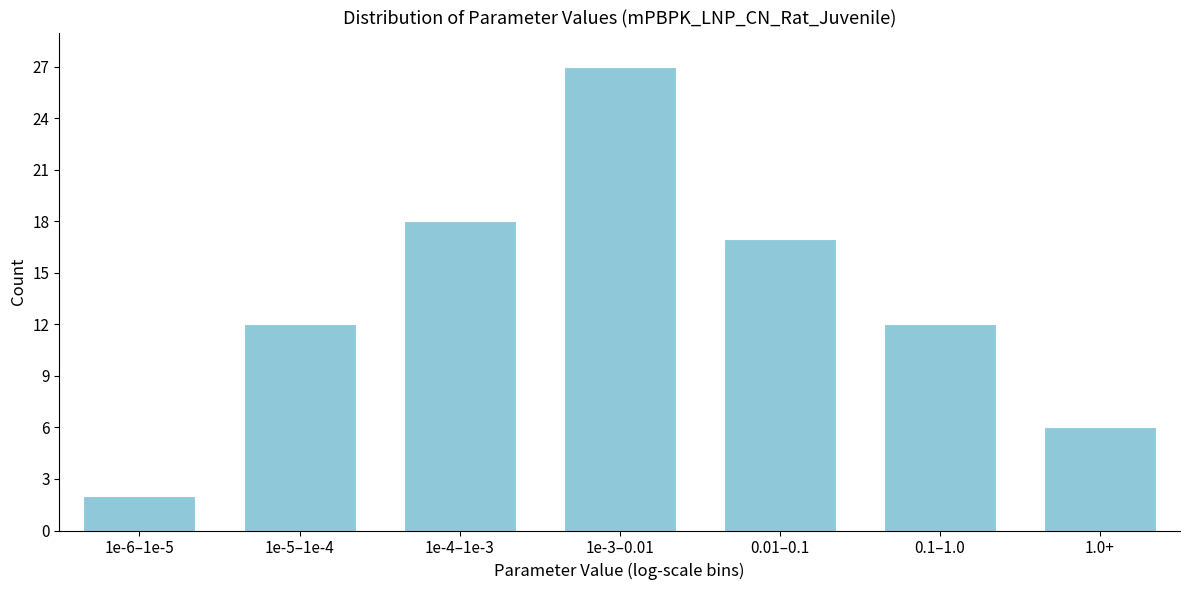

Reading left to right, what are all the values shown in this chart?

2	12	18	27	17	12	6